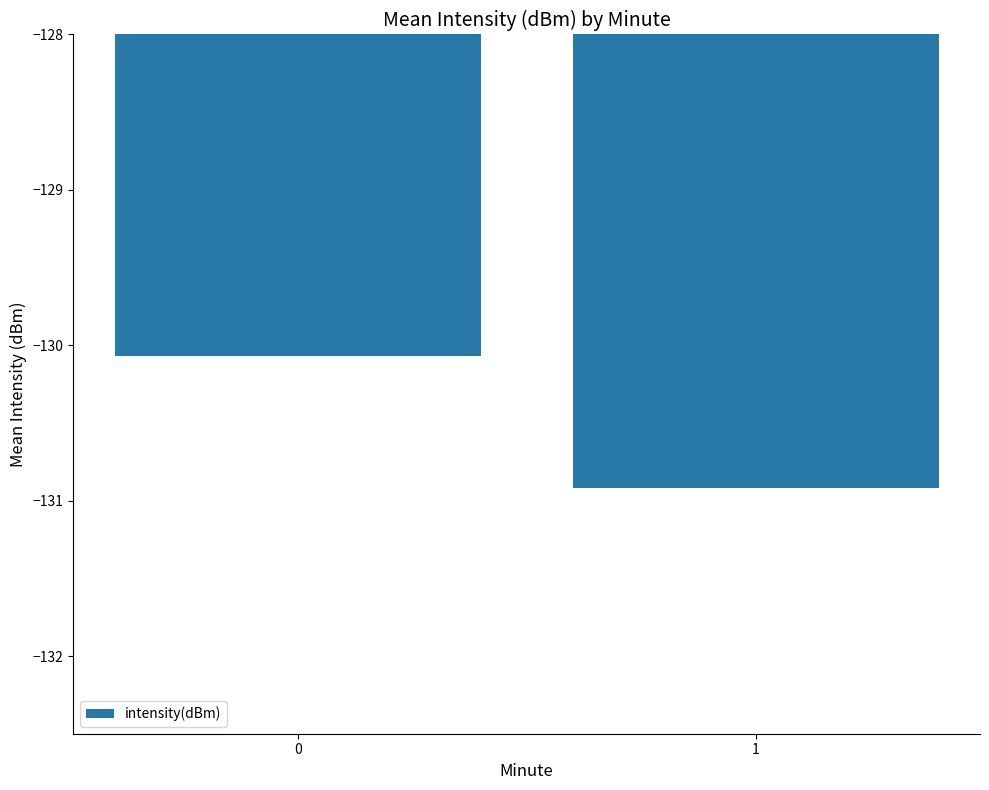

What is the value of the 1st bar from the left?

-130.1